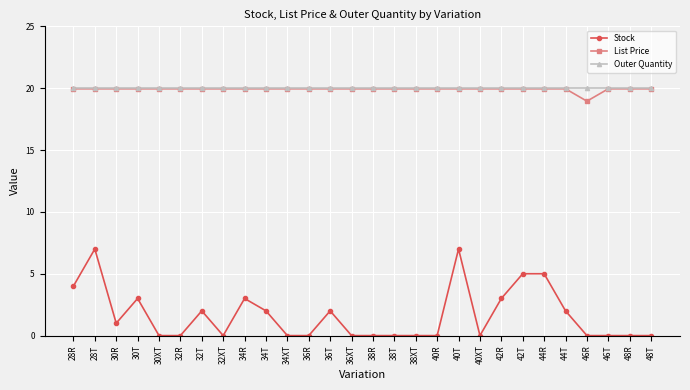

True or false: Stock and List Price cross at least once.

False